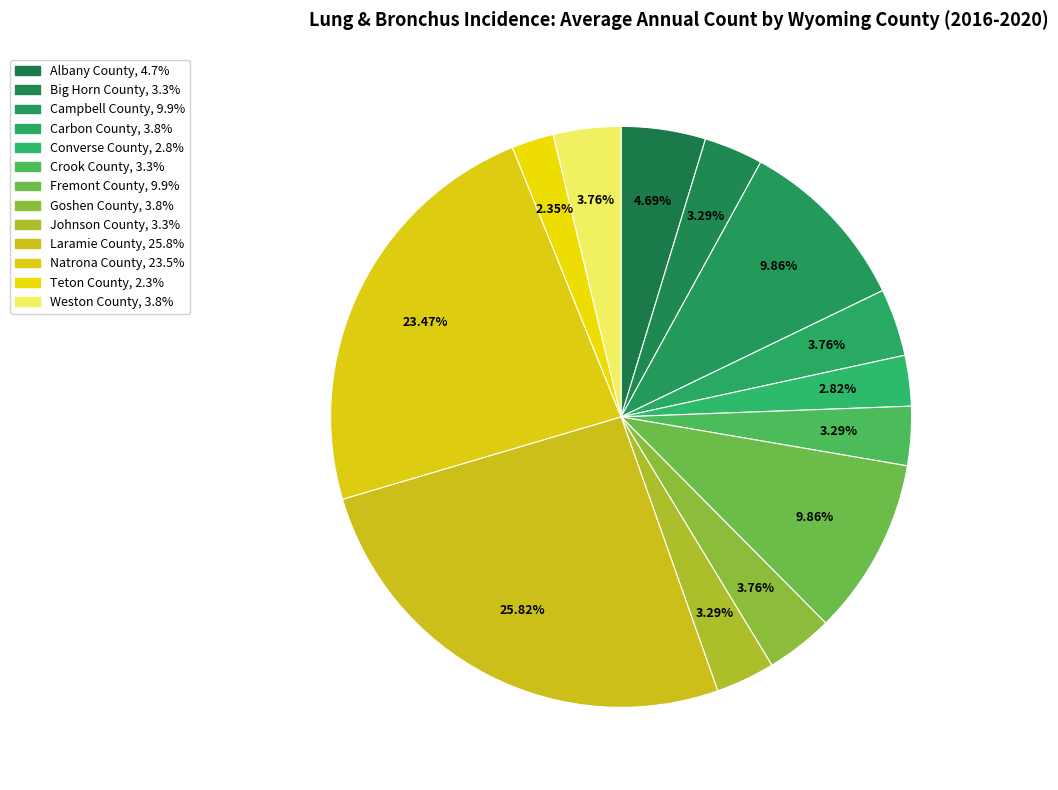

Count the number of slices in the pie.

13